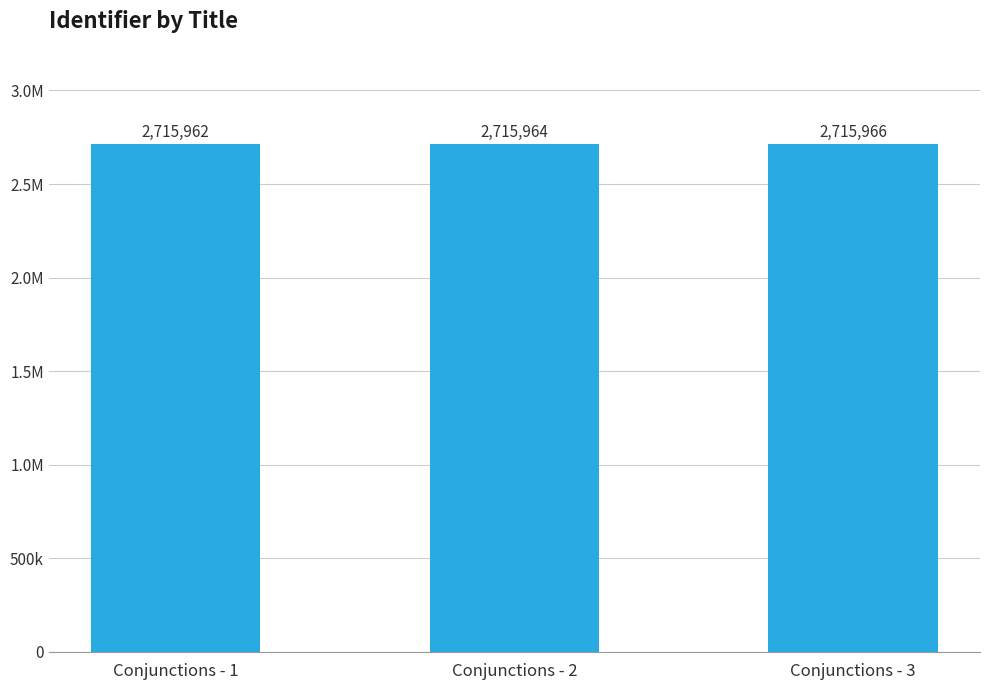

Reading right to left, extract all data points from this chart.

Conjunctions - 3=2715966	Conjunctions - 2=2715964	Conjunctions - 1=2715962